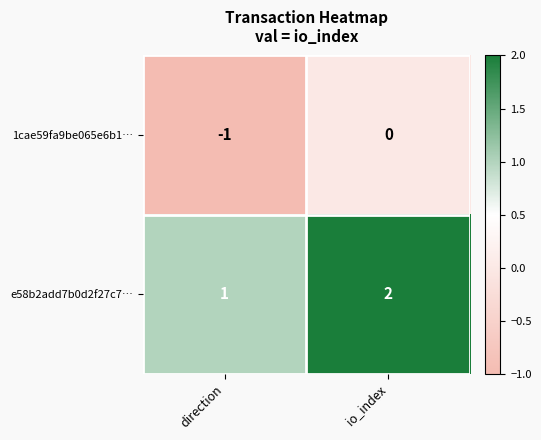

What is the greatest value displayed?

2